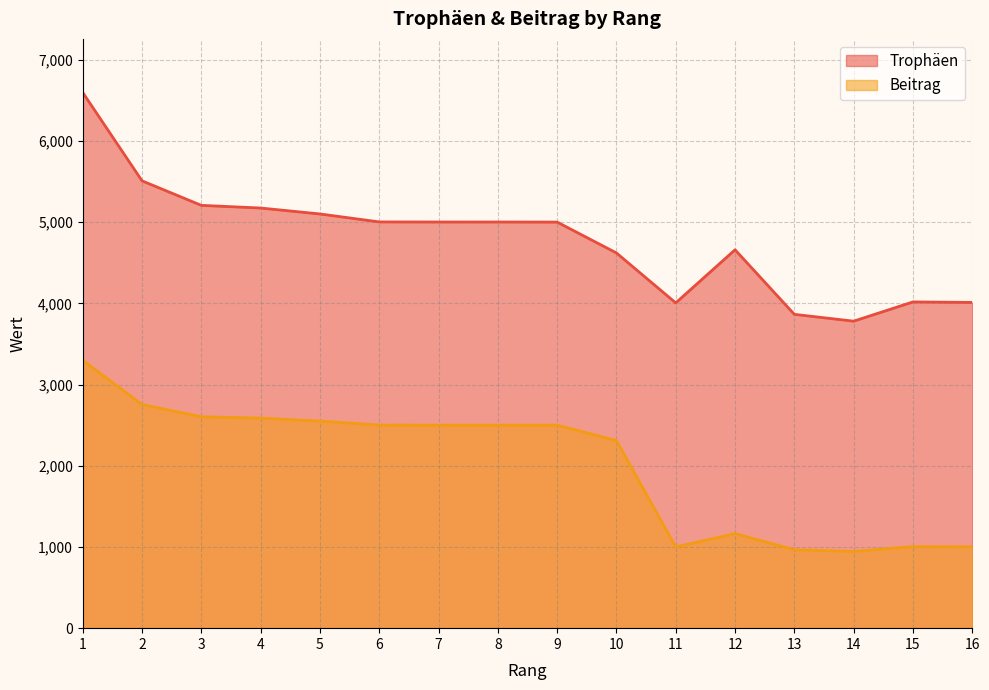

What is the smallest value displayed?

945